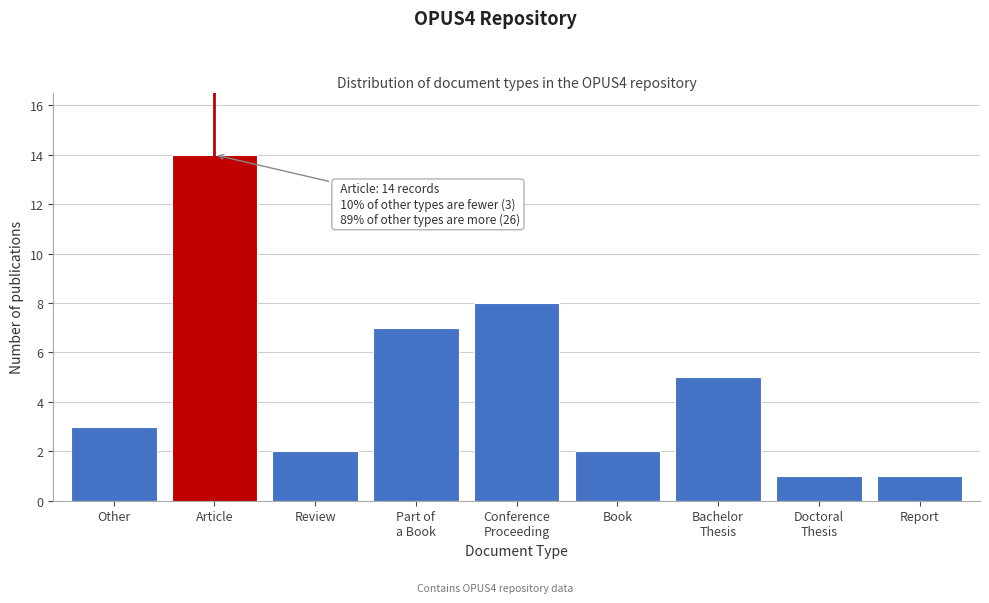

Reading left to right, transcribe all the data shown in this chart.

3	14	2	7	8	2	5	1	1